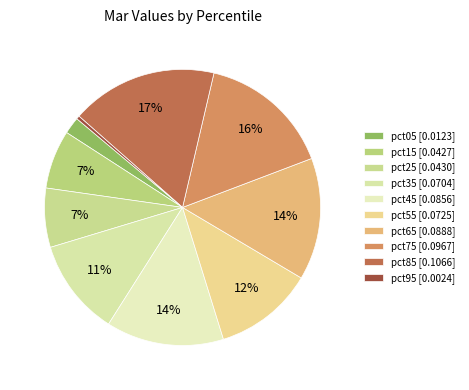

True or false: pct15 accounts for 1% of the total.

False